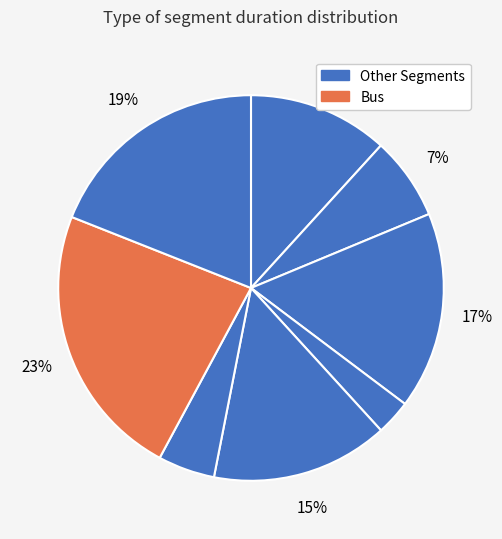

How many segments does this pie chart have?

8